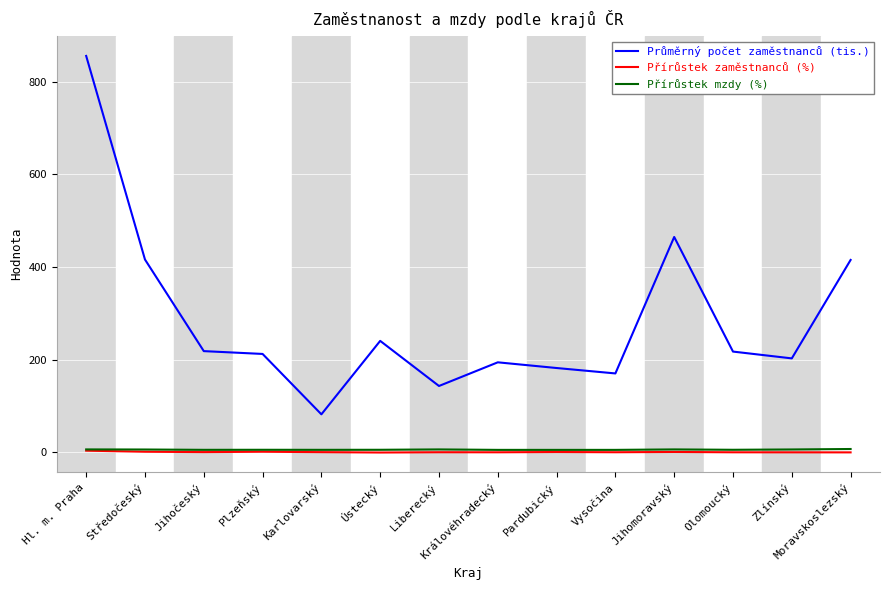

What are all the series names shown in the legend?

Průměrný počet zaměstnanců (tis.), Přírůstek zaměstnanců (%), Přírůstek mzdy (%)